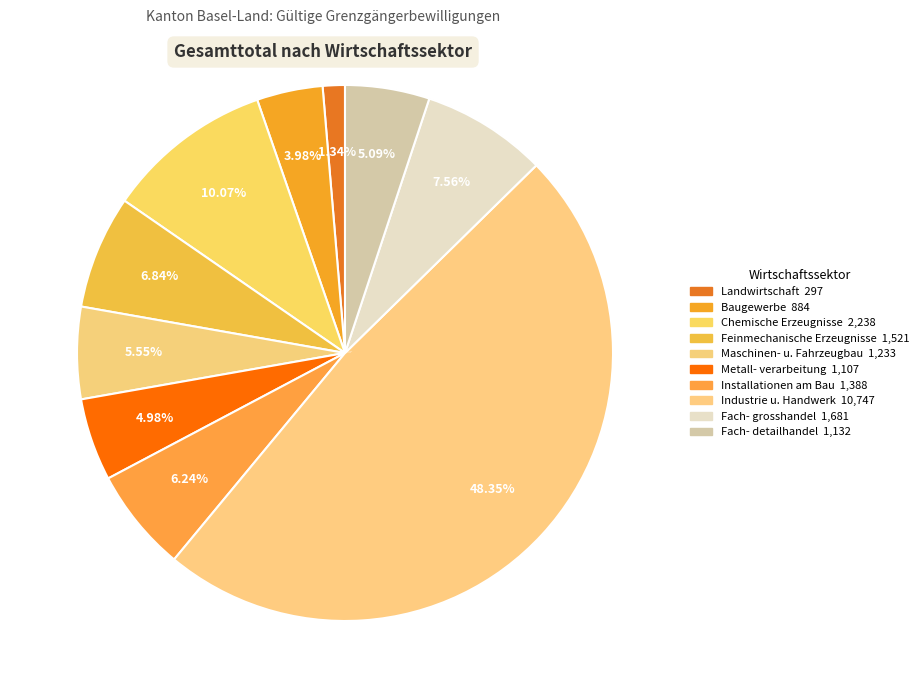

How many slices are in this pie chart?

10